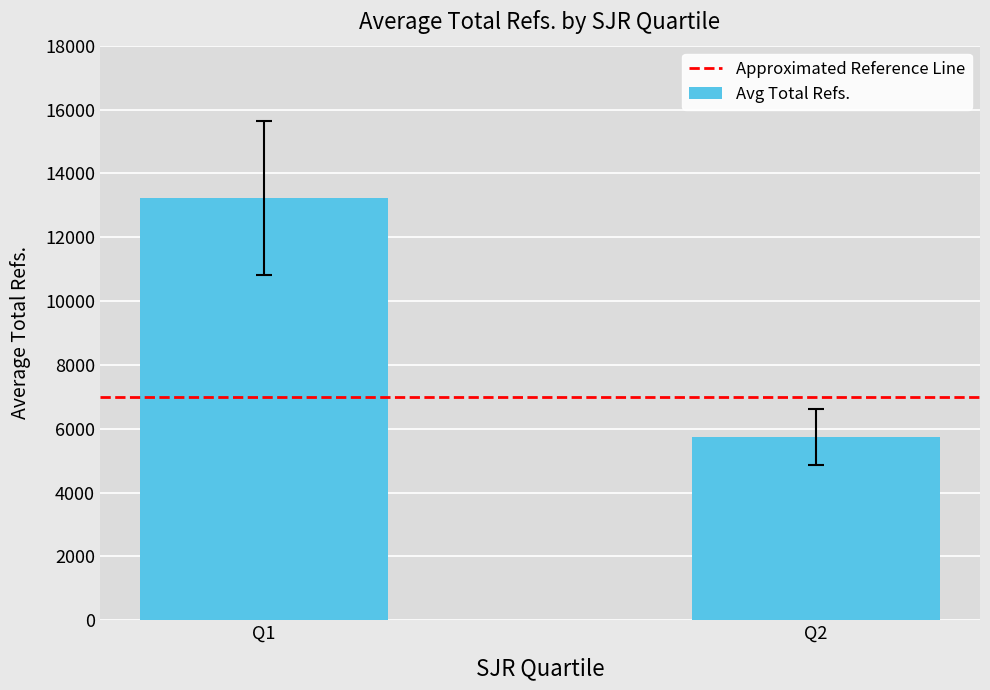

Count the number of categories in the chart.

2